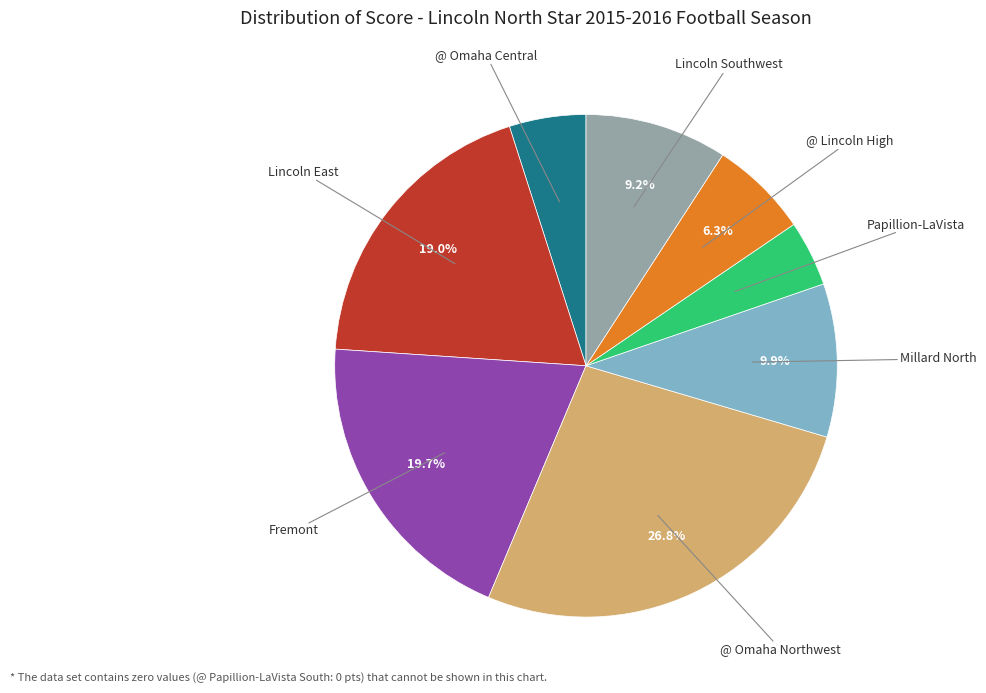

Does any single category account for the majority?

No